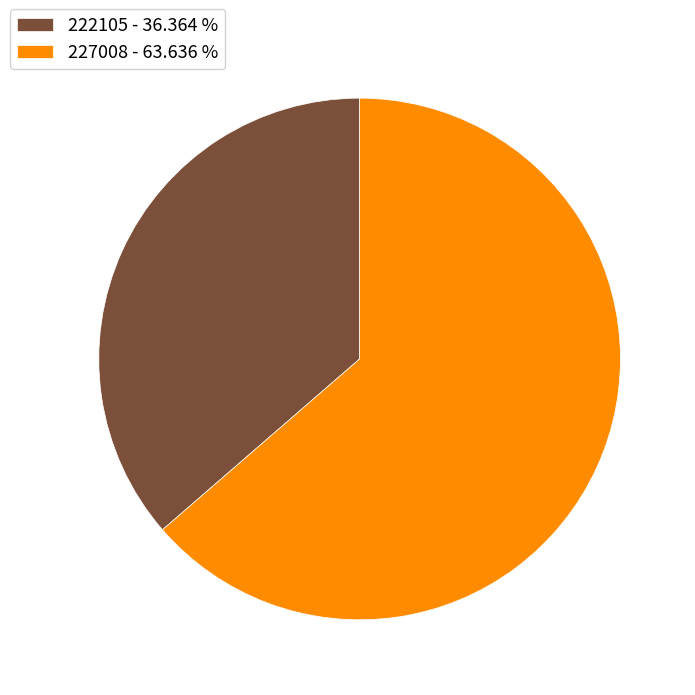

Which category has the smallest portion of the pie?

222105